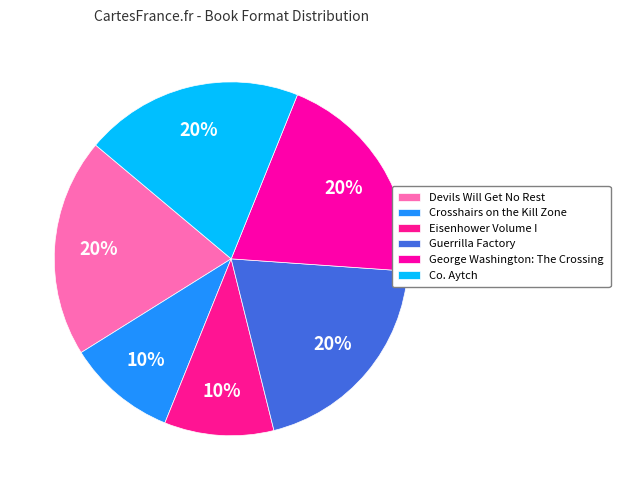

What is the smallest slice in the pie chart?

Crosshairs on the Kill Zone